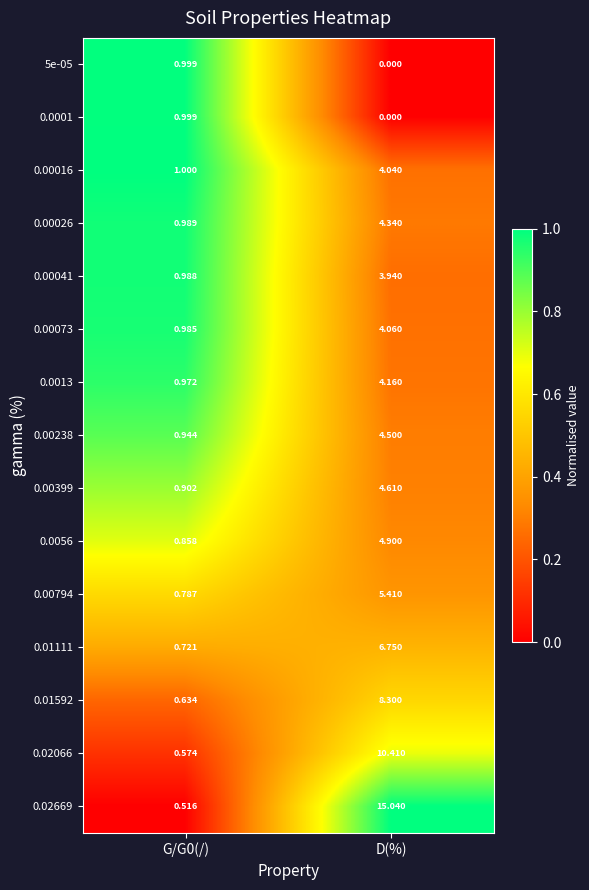

Which label corresponds to the smallest value in the chart?

D(%)